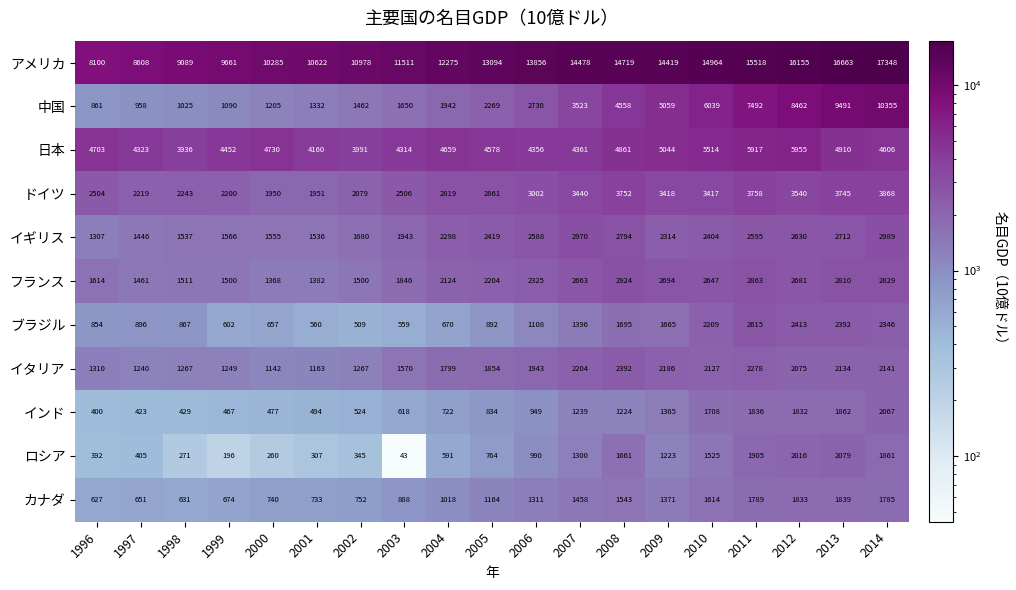

Rank the series at 2005 from highest to lowest value.

アメリカ, 日本, ドイツ, イギリス, 中国, フランス, イタリア, カナダ, ブラジル, インド, ロシア